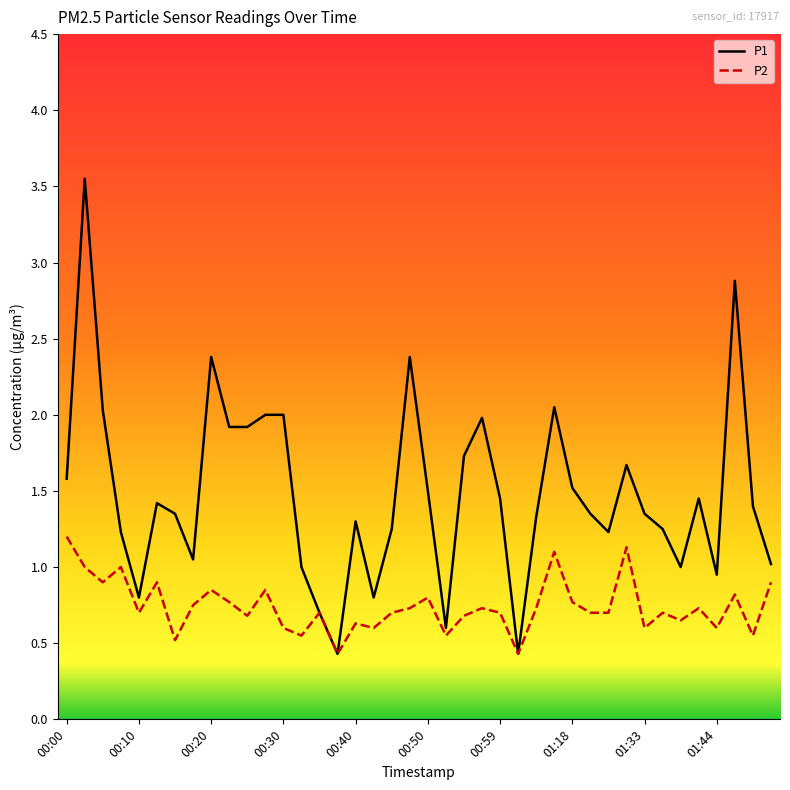

Which series has the largest total across all categories?

P1